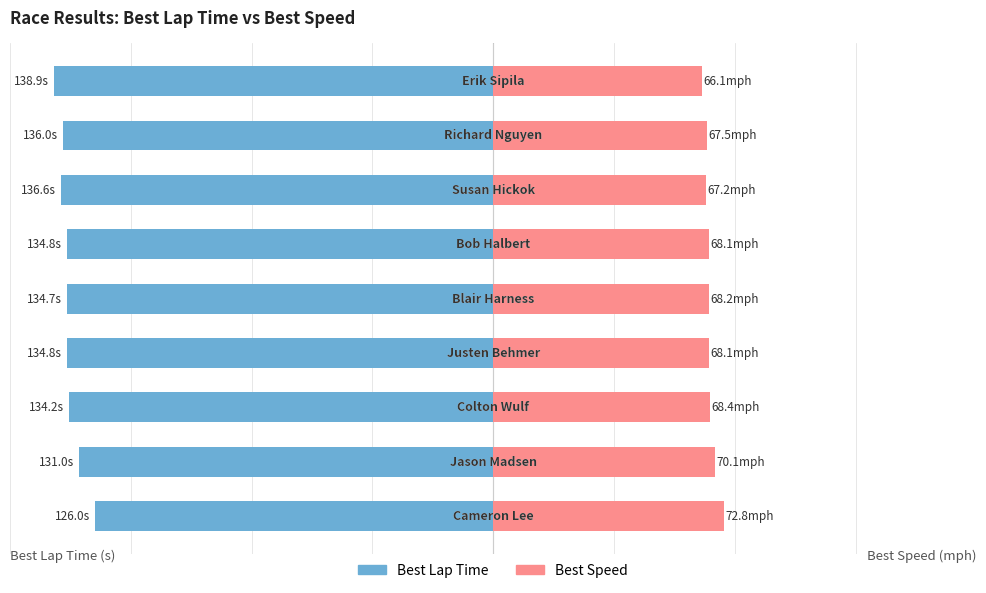

Is it true that Best Speed equals 112.9 at 2?

False